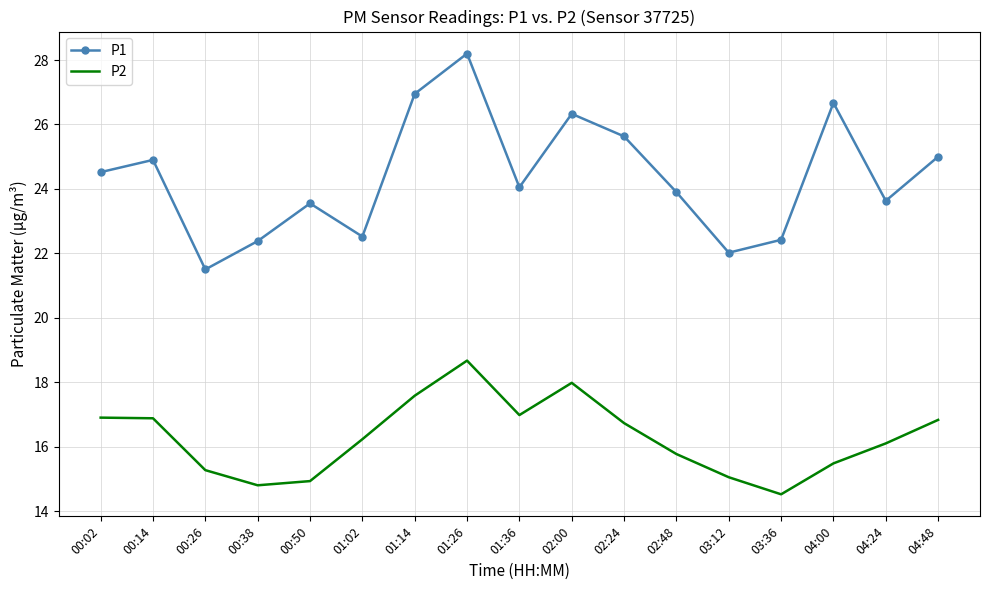

True or false: P1 and P2 cross at least once.

False